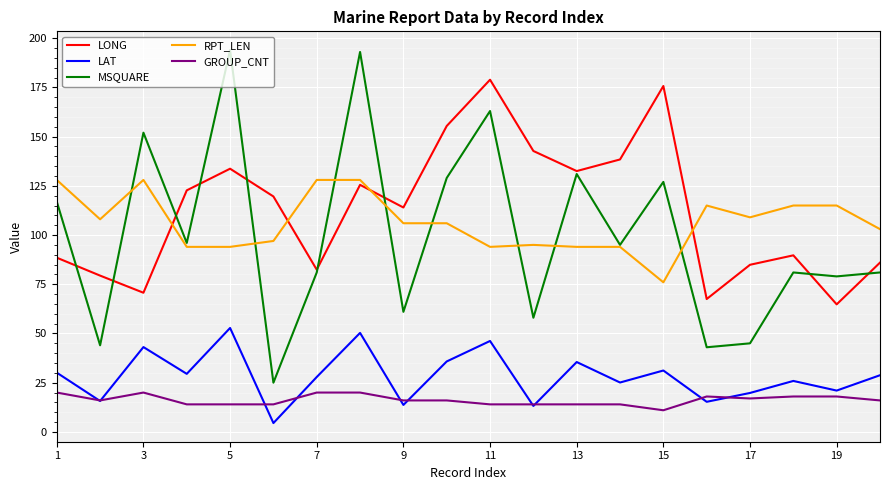

True or false: GROUP_CNT and LONG cross at least once.

False